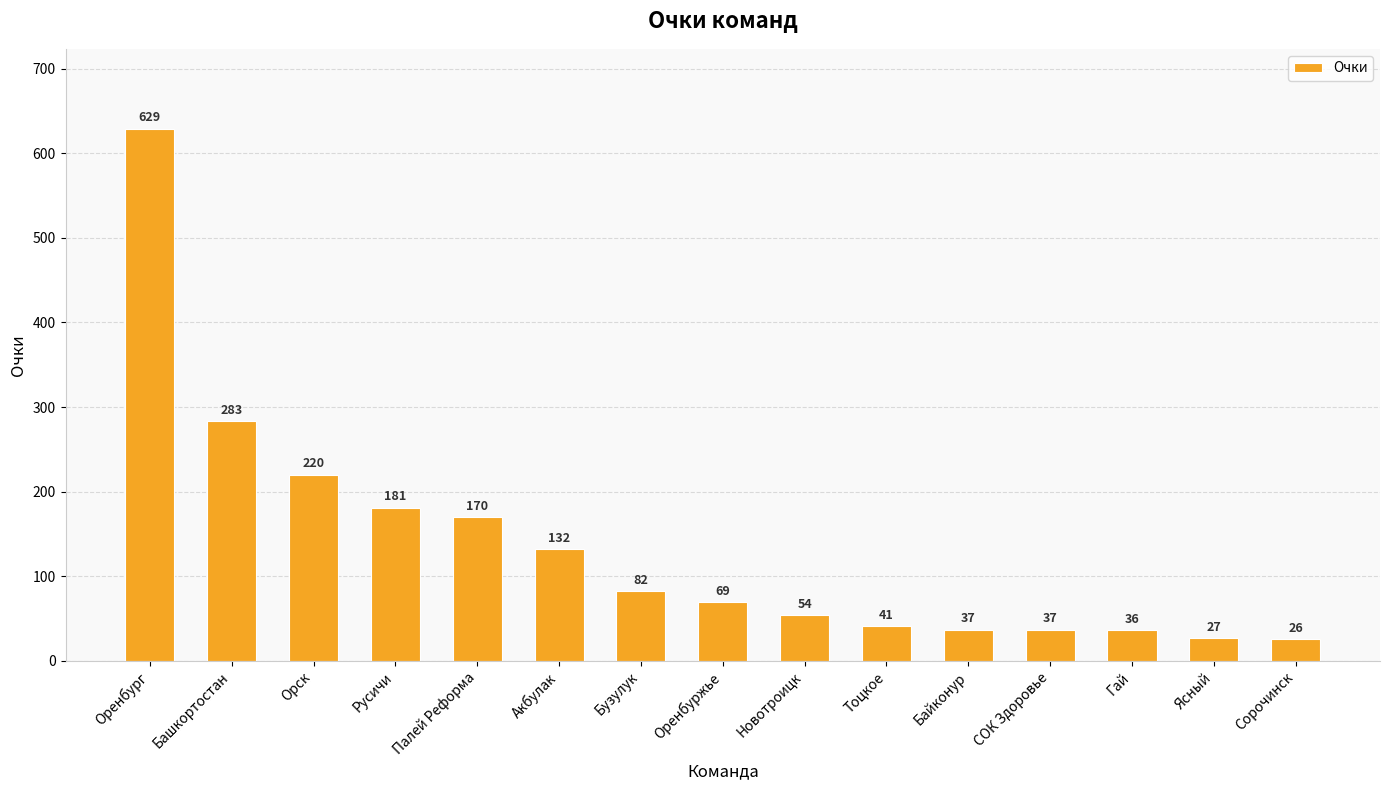

The value at Гай is 36. True or false?

True